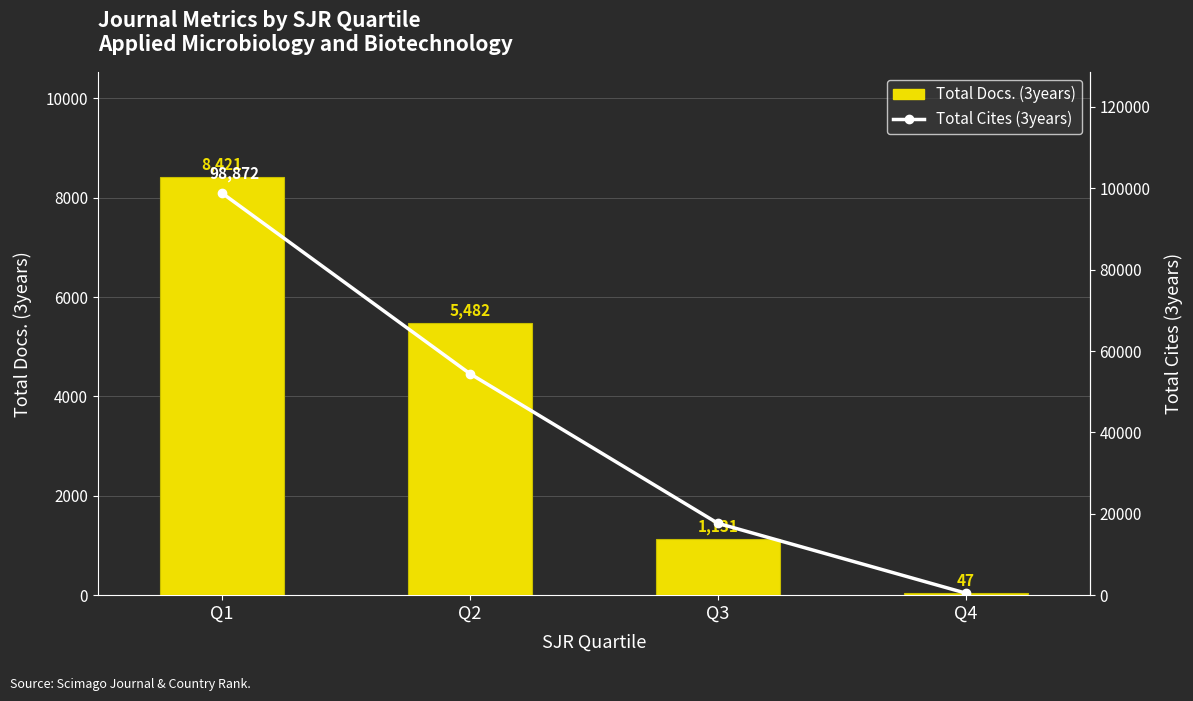

At which category is the sum across all series the highest?

Q1